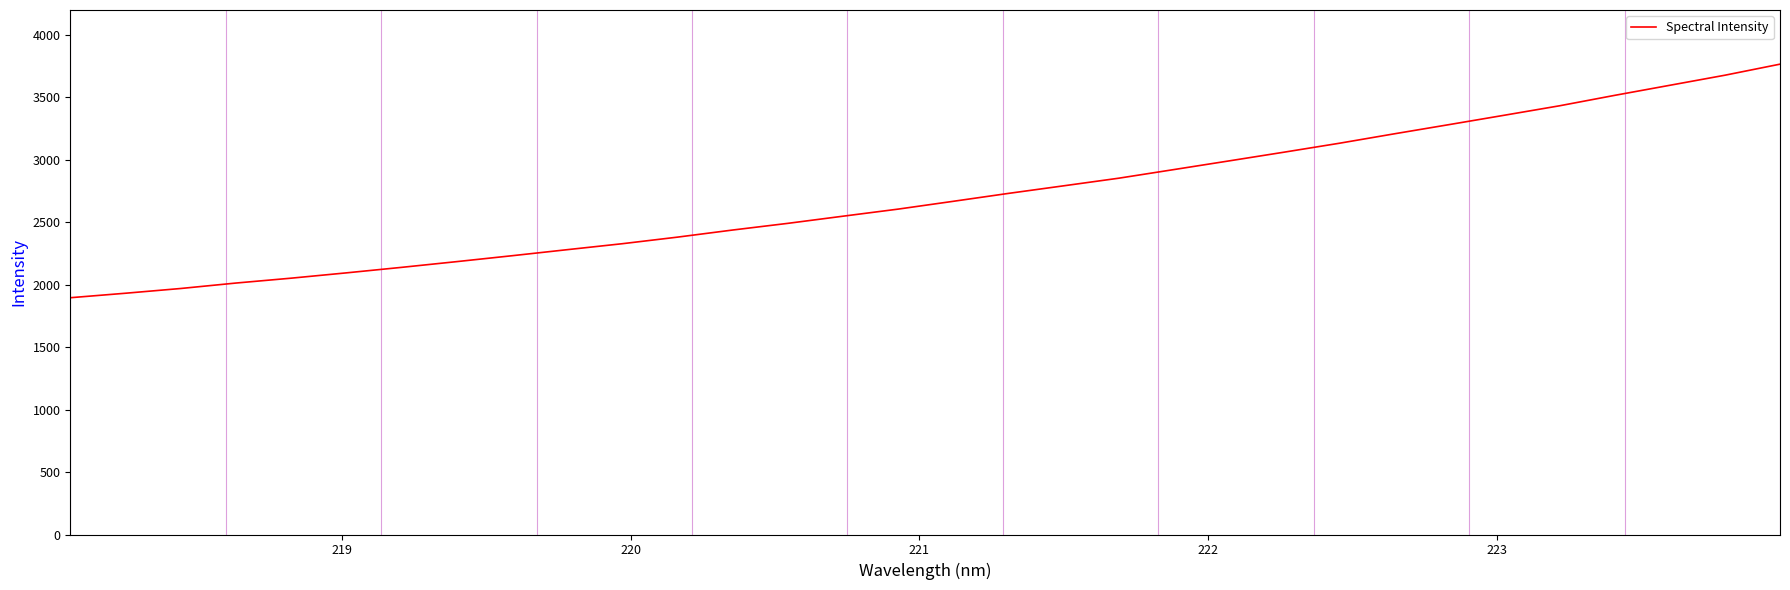

What is the difference between the maximum and minimum values?

1870.3